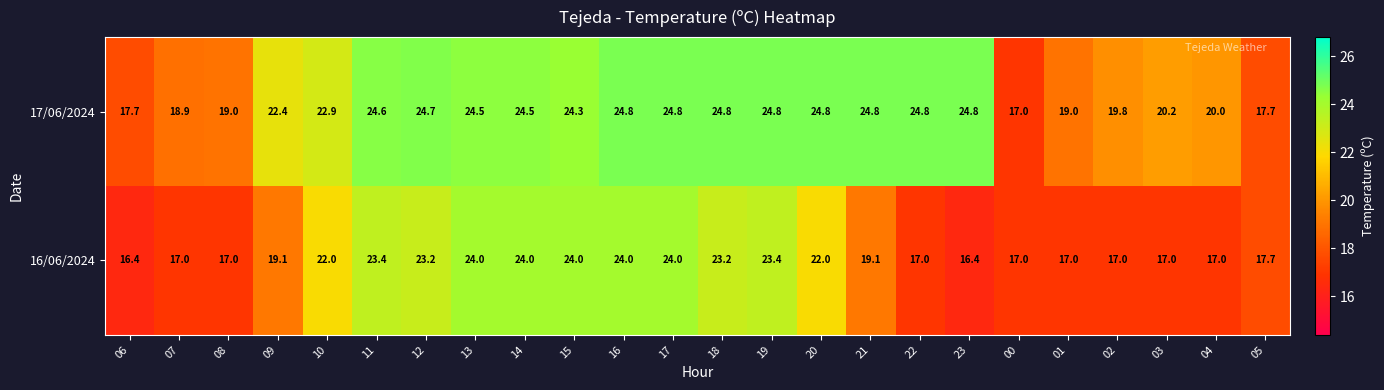

What is the sum of the 17/06/2024 values at 14 and 11?

49.1